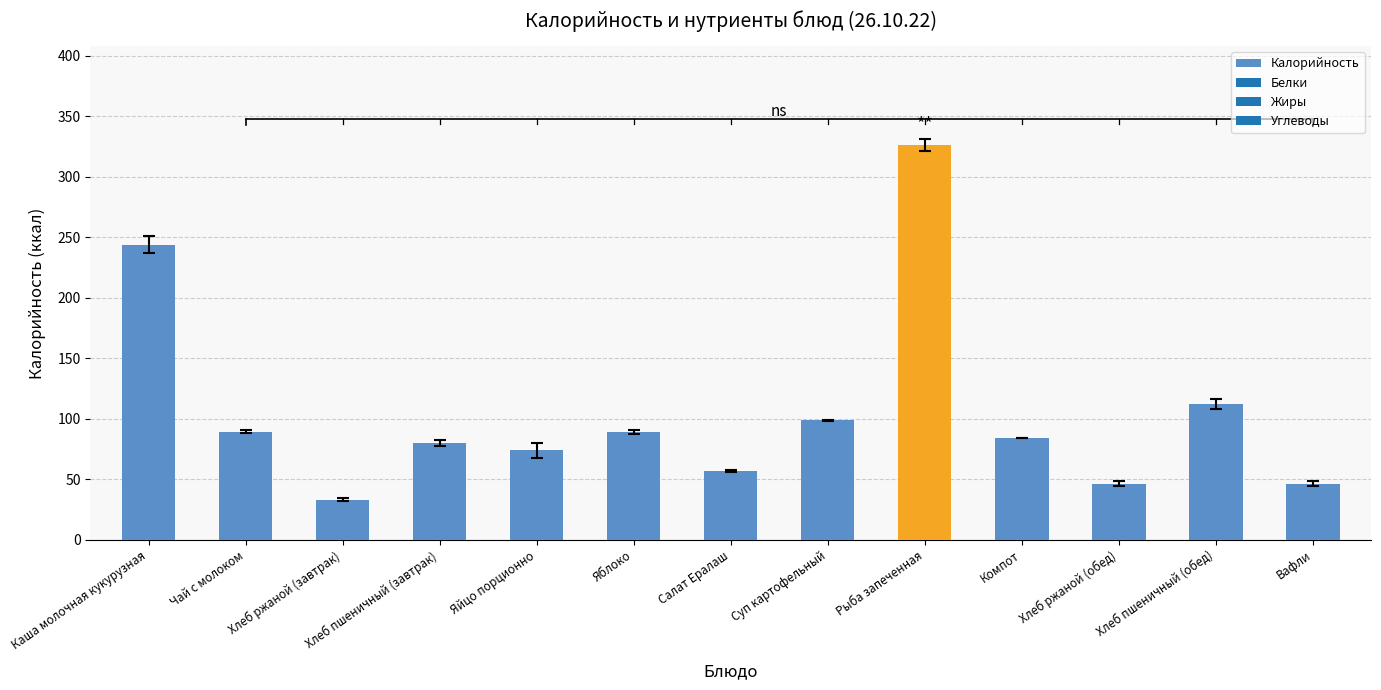

What is the minimum value shown in the chart?

33.1